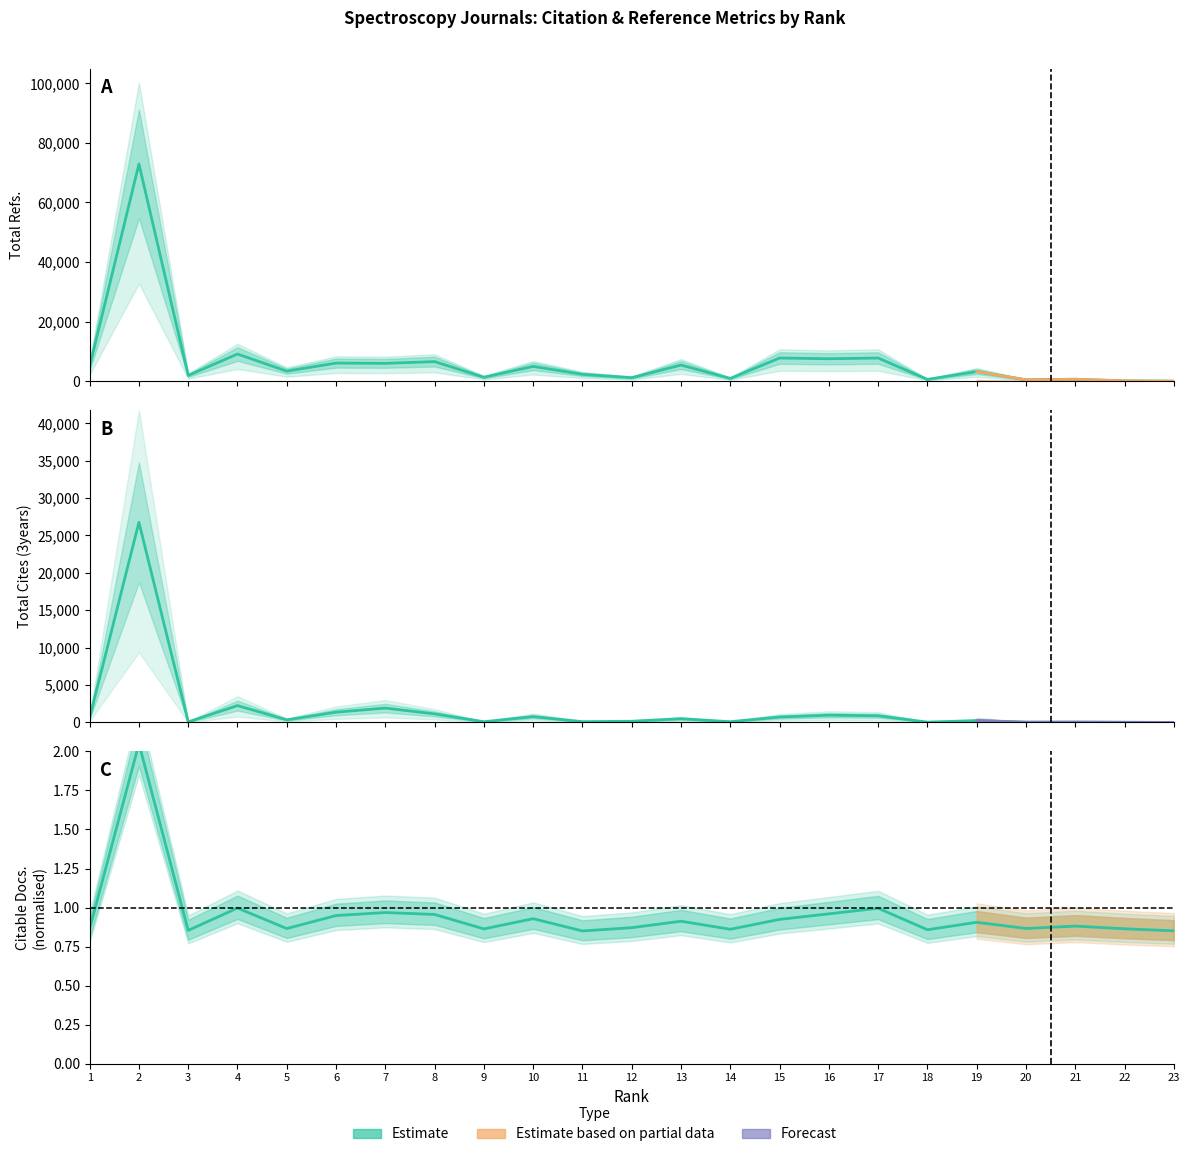

What is the value of the Total Cites (3years) point at the 10th from the left?

777.0